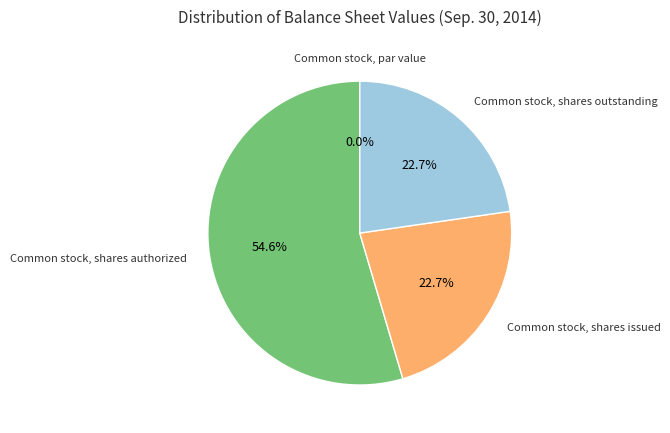

What percentage is NOT represented by Common stock, par value?

100.0%